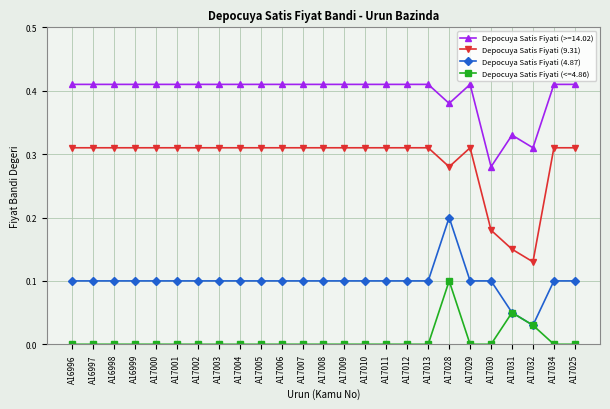

True or false: Depocuya Satis Fiyati (4.87) and Depocuya Satis Fiyati (>=14.02) cross at least once.

False